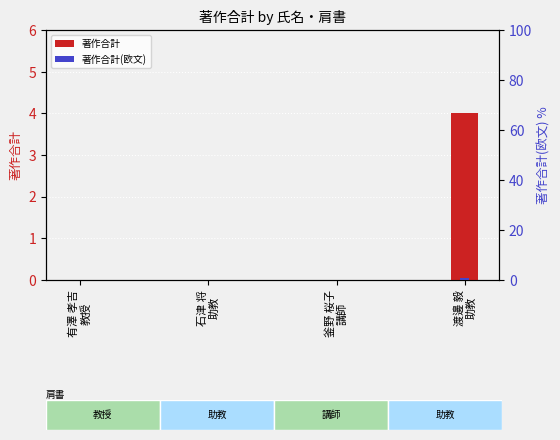

What position from the right is 有澤 孝吉
教授?

4